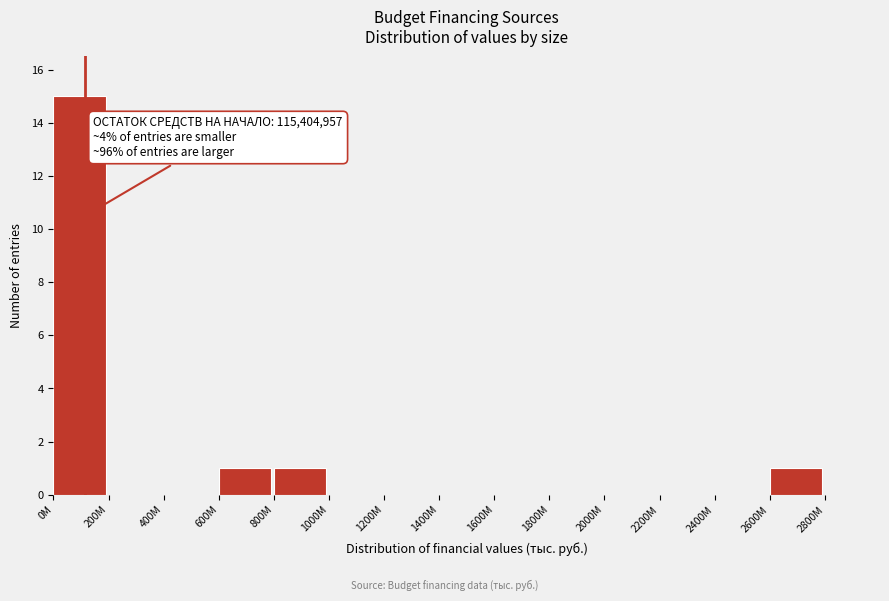

Reading left to right, extract all data points from this chart.

0M=15	200M=0	400M=0	600M=1	800M=1	1000M=0	1200M=0	1400M=0	1600M=0	1800M=0	2000M=0	2200M=0	2400M=0	2600M=1	2800M=0